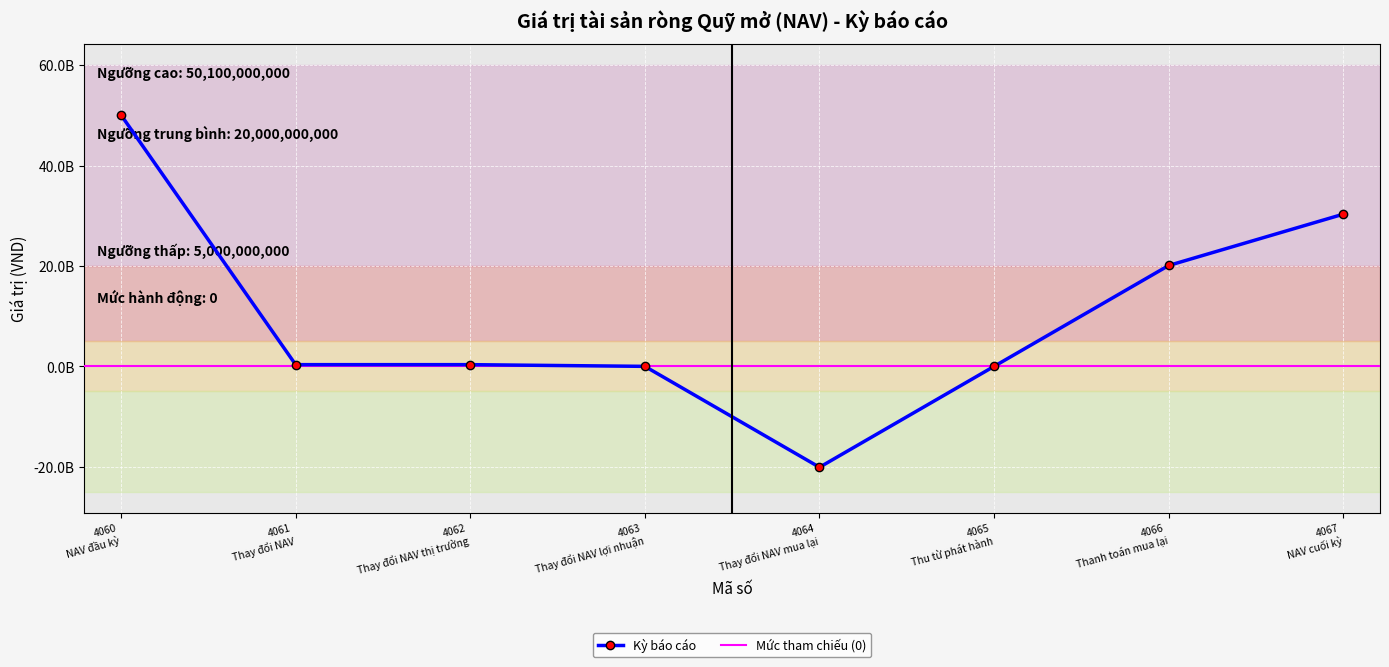

List the labels in order of value, largest first.

4060 NAV đầu kỳ, 4067 NAV cuối kỳ, 4066 Thanh toán mua lại, 4061 Thay đổi NAV, 4062 Thay đổi NAV thị trường, 4063 Thay đổi NAV lợi nhuận, 4065 Thu từ phát hành, 4064 Thay đổi NAV mua lại